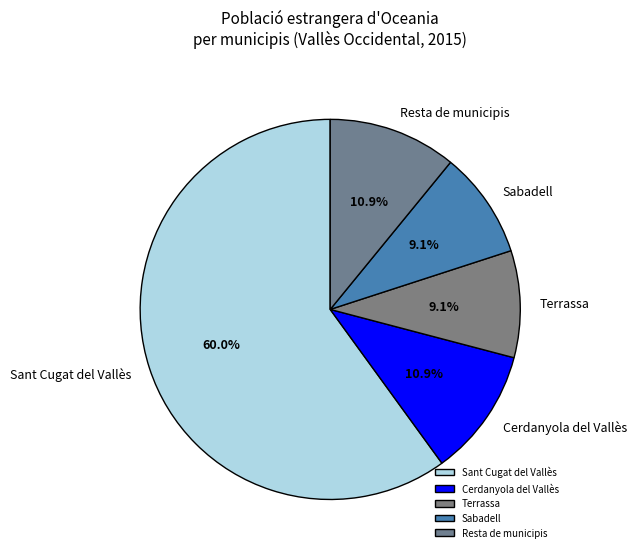

Is it true that Cerdanyola del Vallès is 11% of the pie?

True